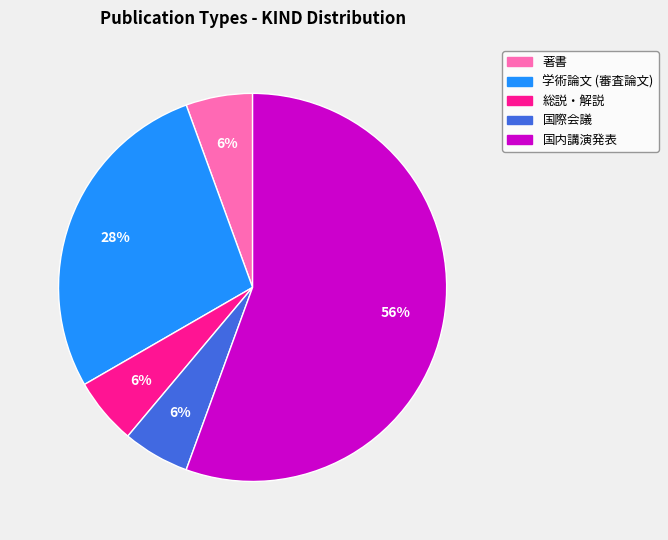

To the nearest percent, what percentage of the pie is 国際会議?

6%